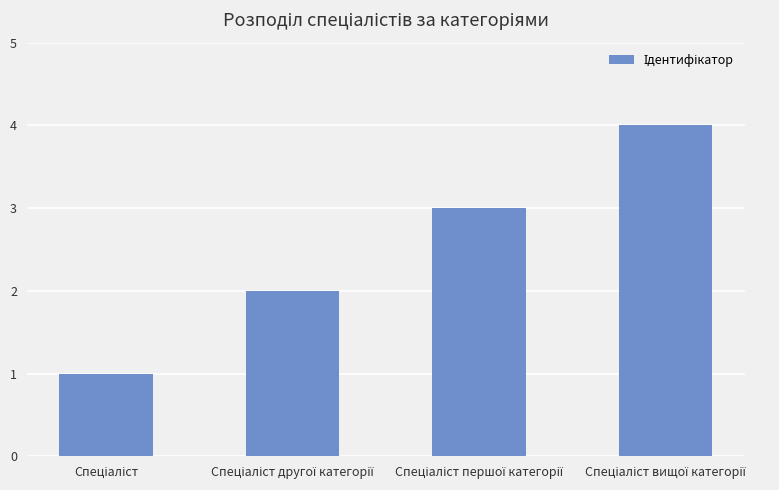

What is the sum of all values?

10